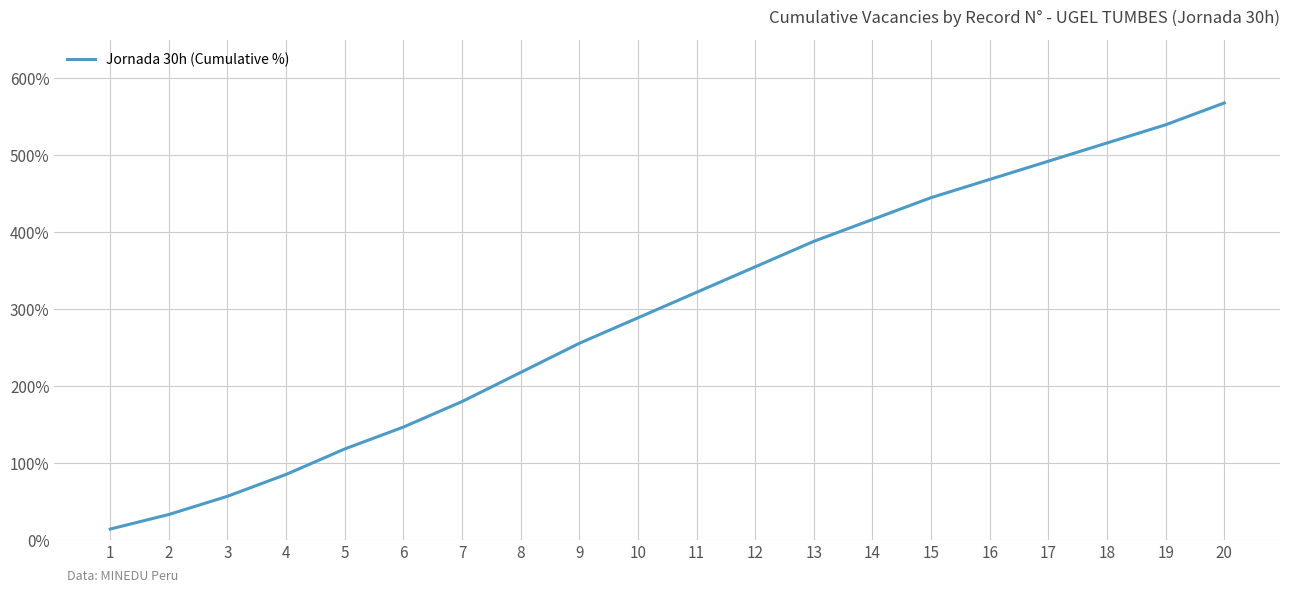

True or false: the data shows 36.9 at 3.

False